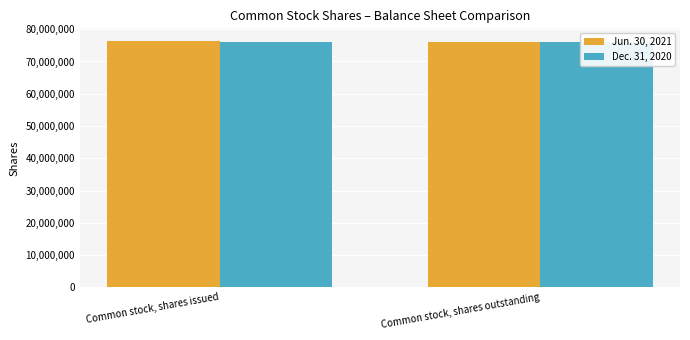

Which label corresponds to the smallest value in the chart?

Common stock, shares outstanding